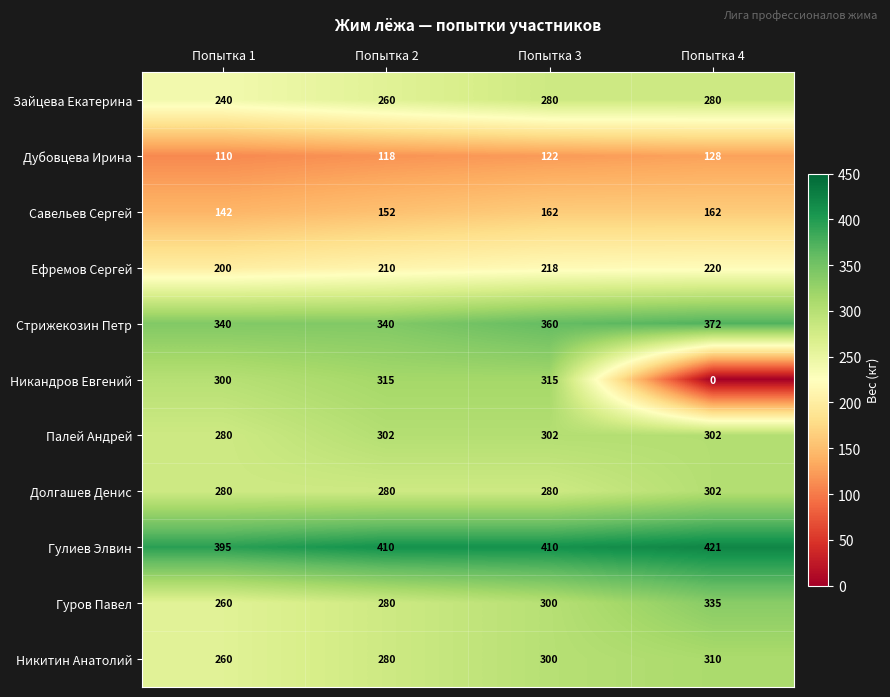

Is it true that Стрижекозин Петр equals 372 at Попытка 4?

True